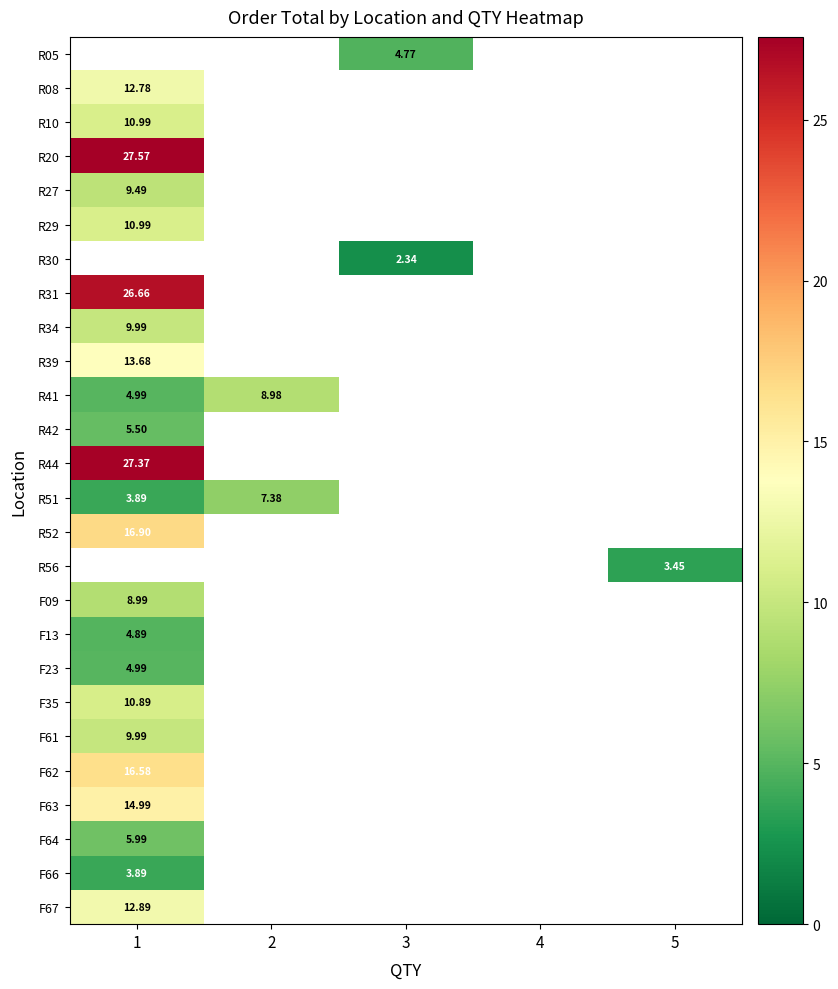

At which category does the chart reach its minimum across all series?

3